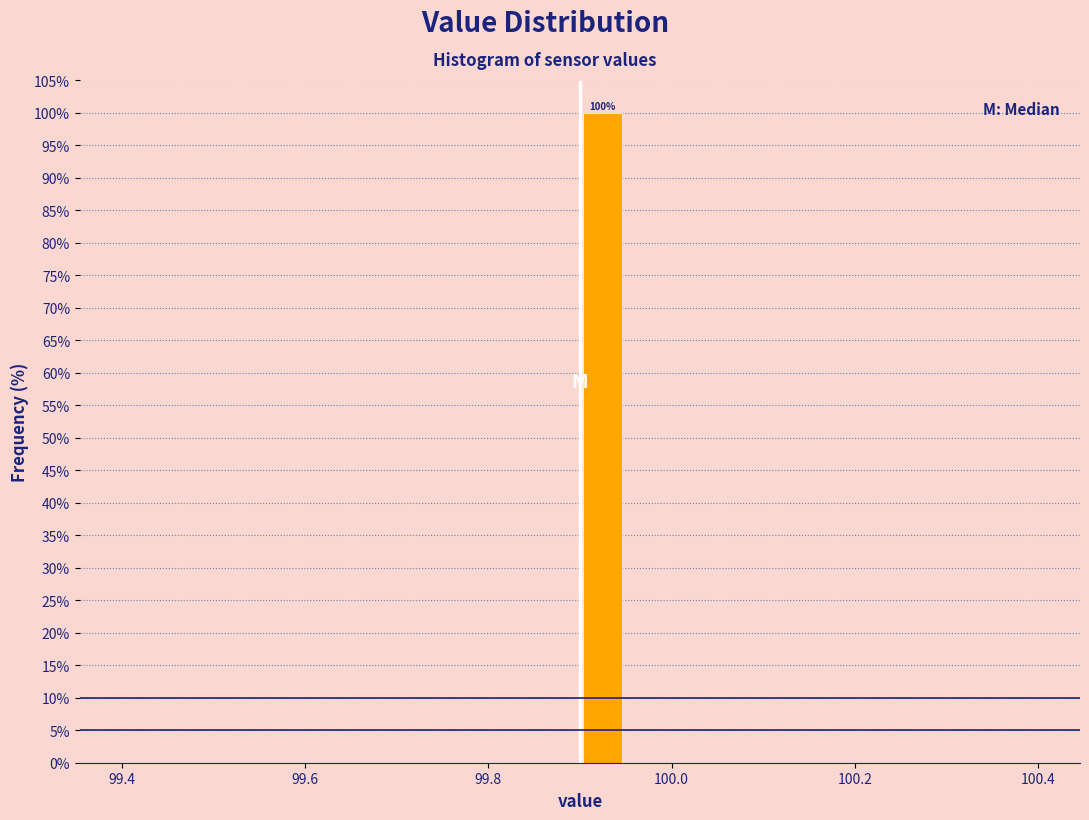

Around what value on the x-axis is the tallest bar? Give the approximate position of its centre, as read against the axis.

99.92